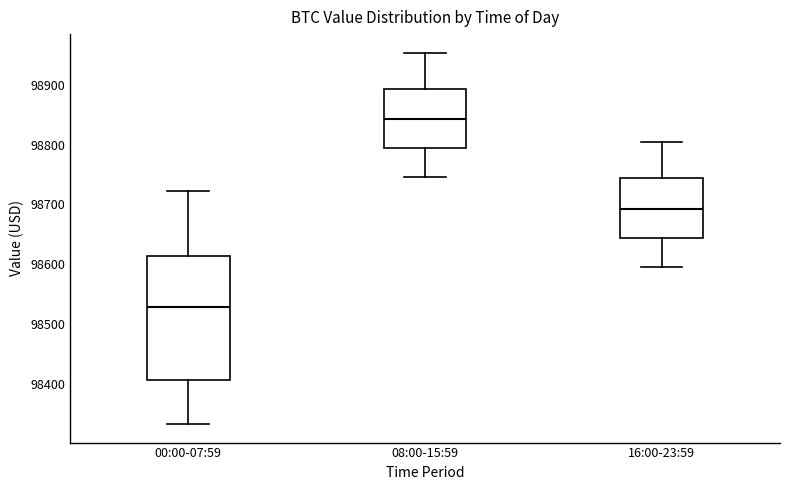

Comparing the boxes themselves (not the whiskers), which one is the tallest?

00:00-07:59